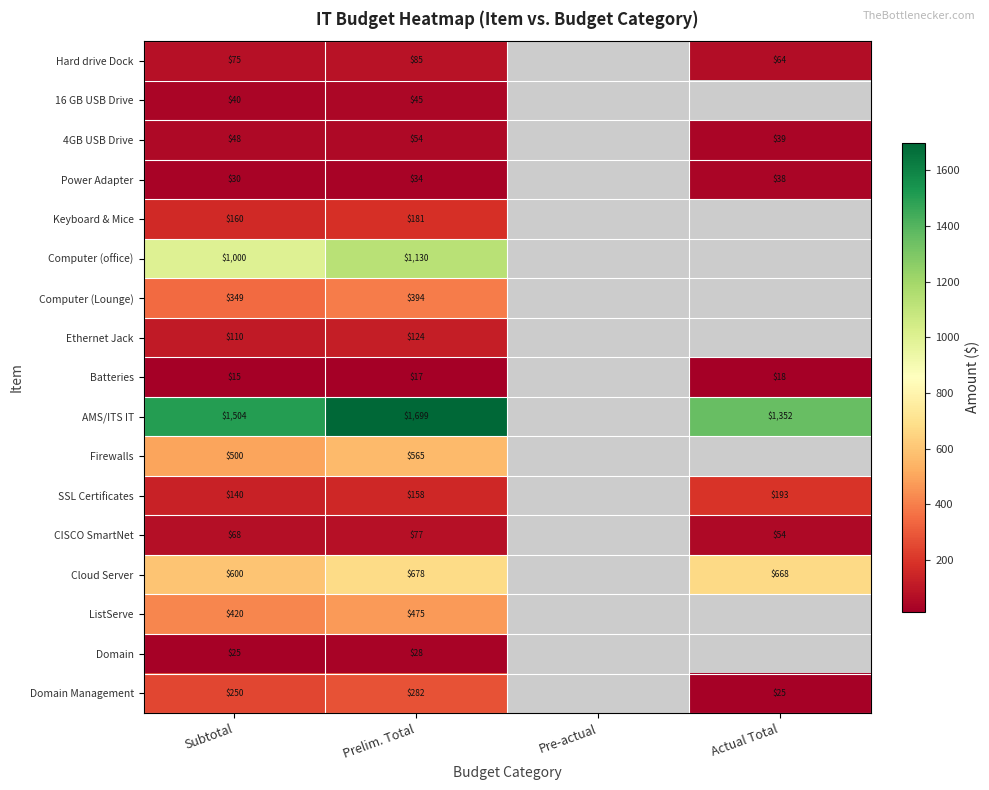

Between Subtotal and Prelim. Total, which series saw the biggest shift?

AMS/ITS IT